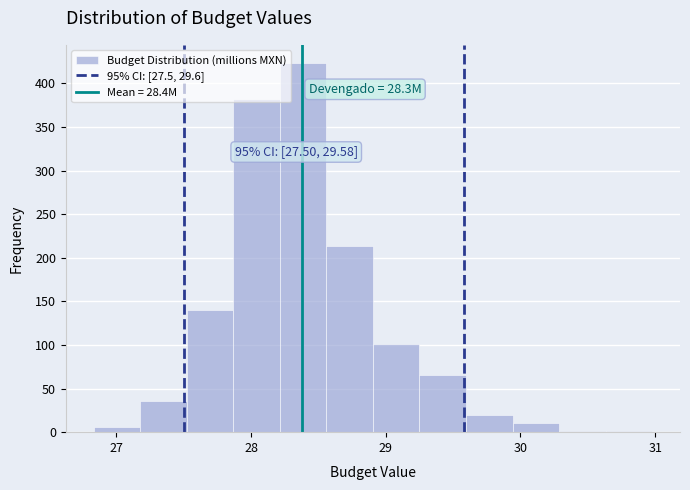

Read against the x-axis, roughly where is the centre of the tallest bar?

28.4